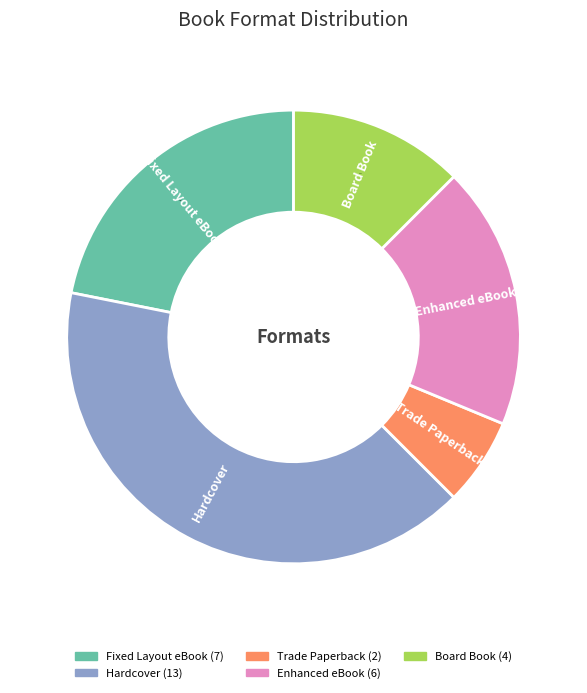

What is the smallest slice in the pie chart?

Trade Paperback